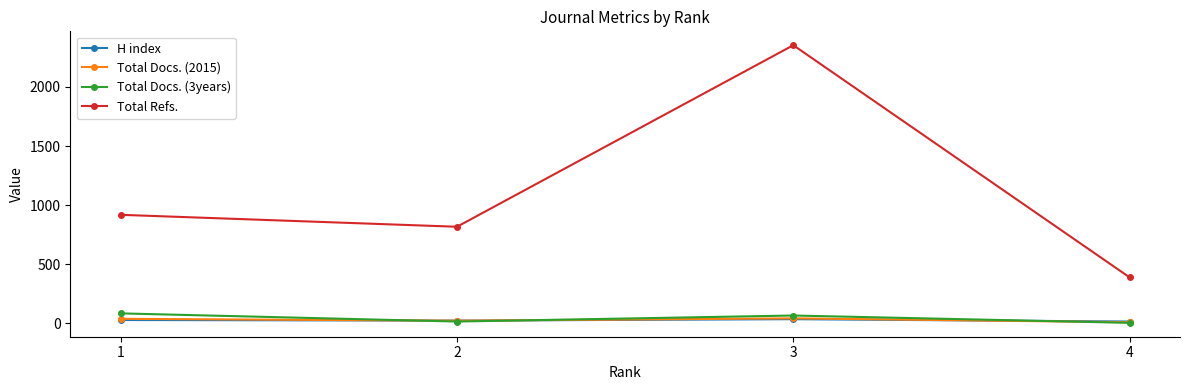

True or false: Total Refs. has a value of 918 at 1.

True